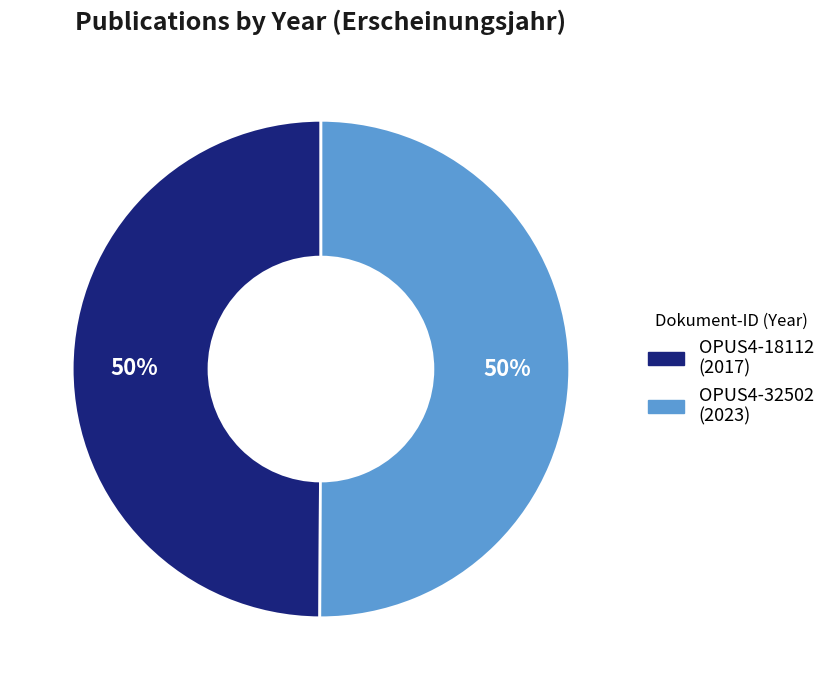

Is it true that OPUS4-18112 is 42% of the pie?

False